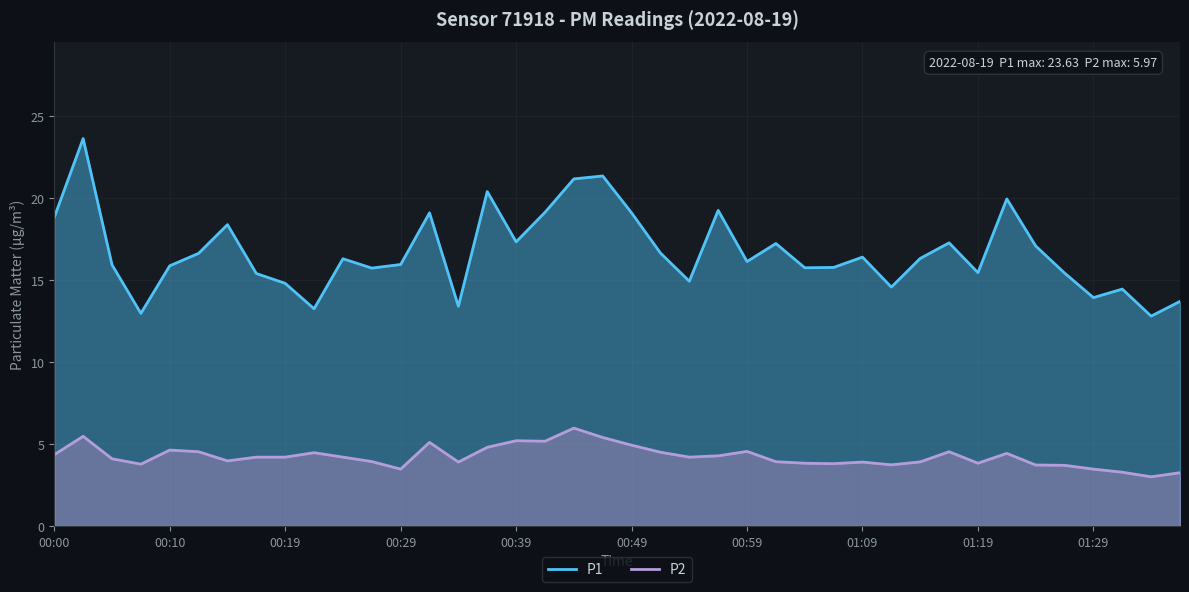

True or false: P2 and P1 intersect in this chart.

False